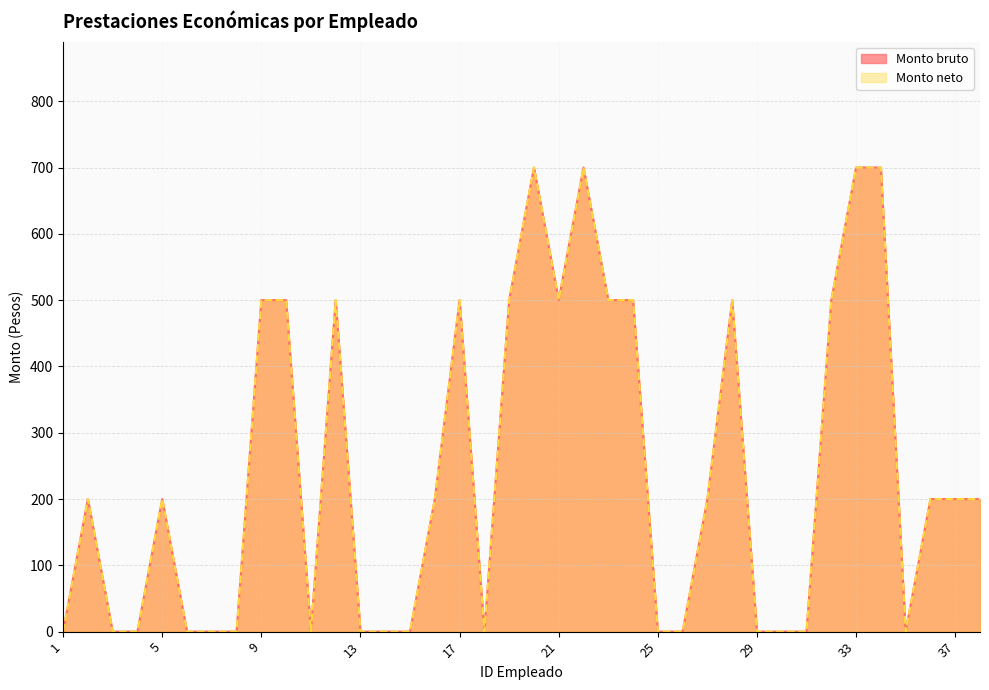

Where does the Monto neto series first go above 200?

9